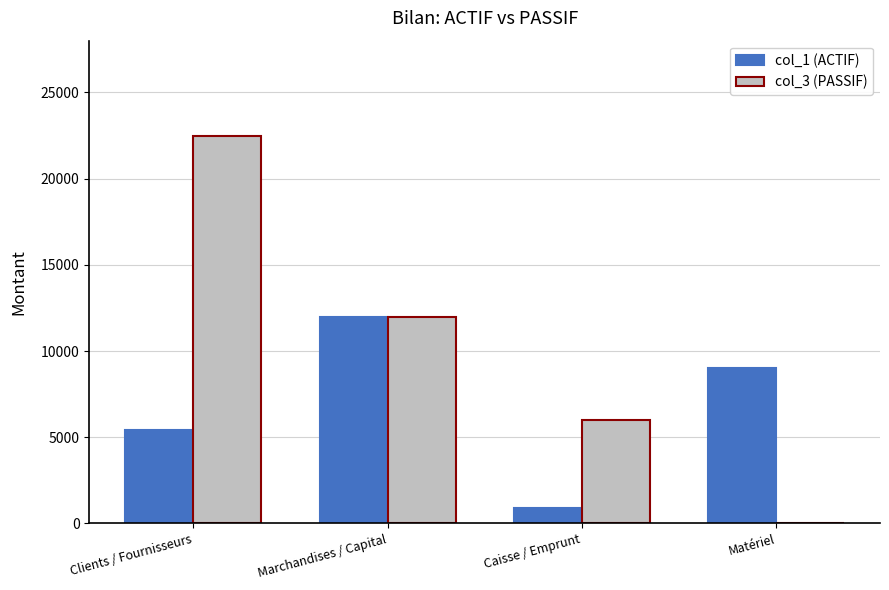

At which category is the sum across all series the highest?

Clients / Fournisseurs